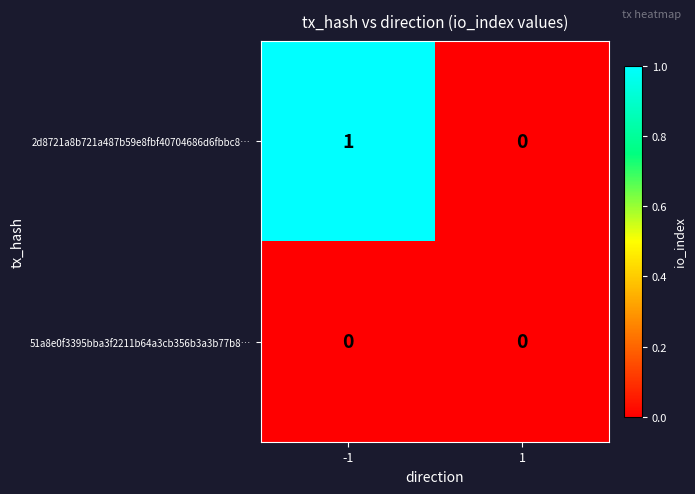

Reading left to right, what are all the values shown in this chart?

2d8721a8b721a487b59e8fbf40704686d6fbbc8…: -1=1	1=0
51a8e0f3395bba3f2211b64a3cb356b3a3b77b8…: -1=0	1=0